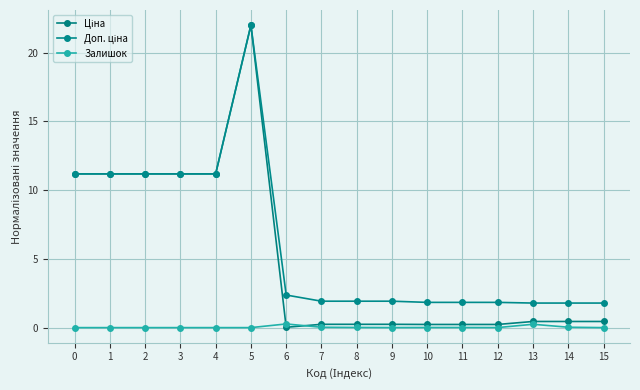

Read the Залишок value at 13.

0.2